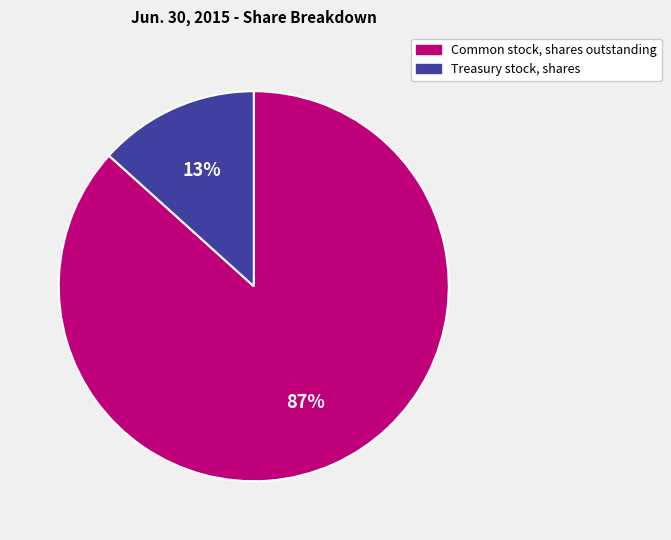

Between Treasury stock, shares and Common stock, shares outstanding, which is larger?

Common stock, shares outstanding